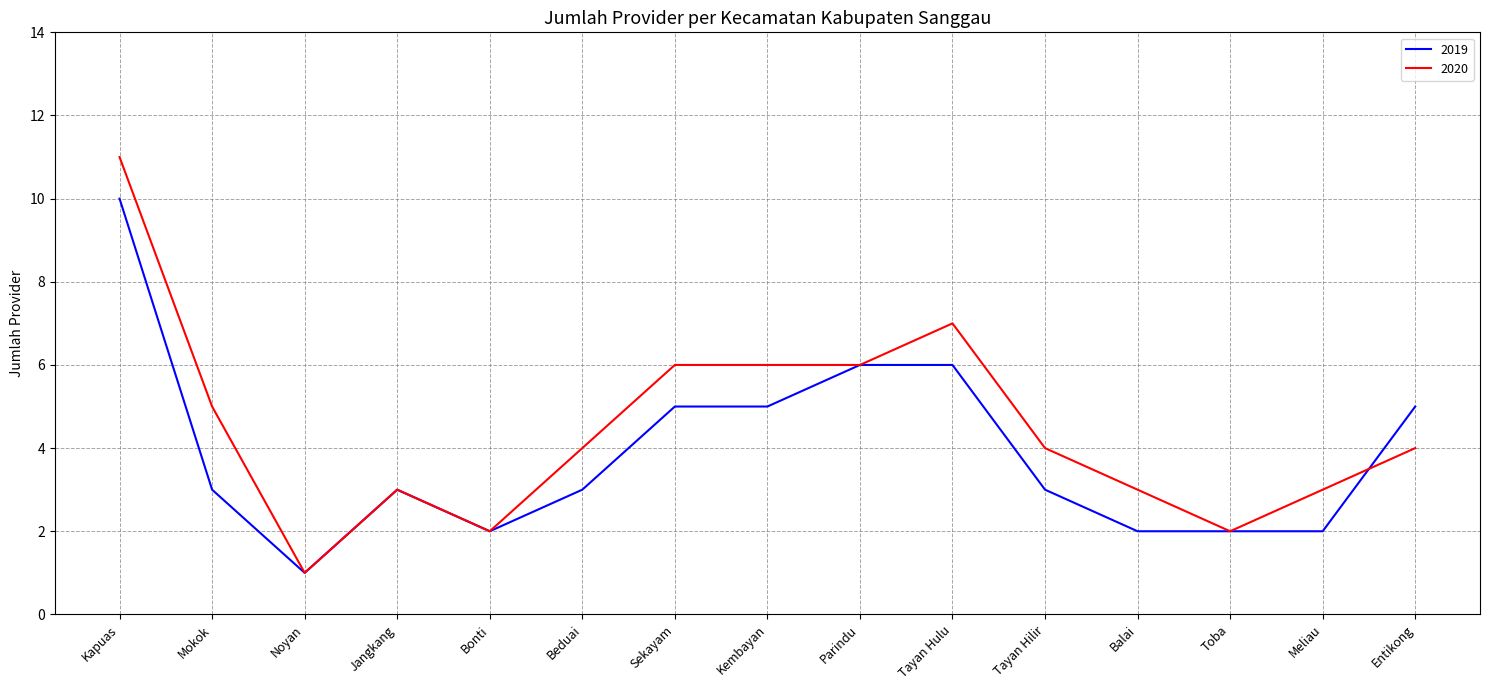

Where is the first local maximum for 2020?

Jangkang